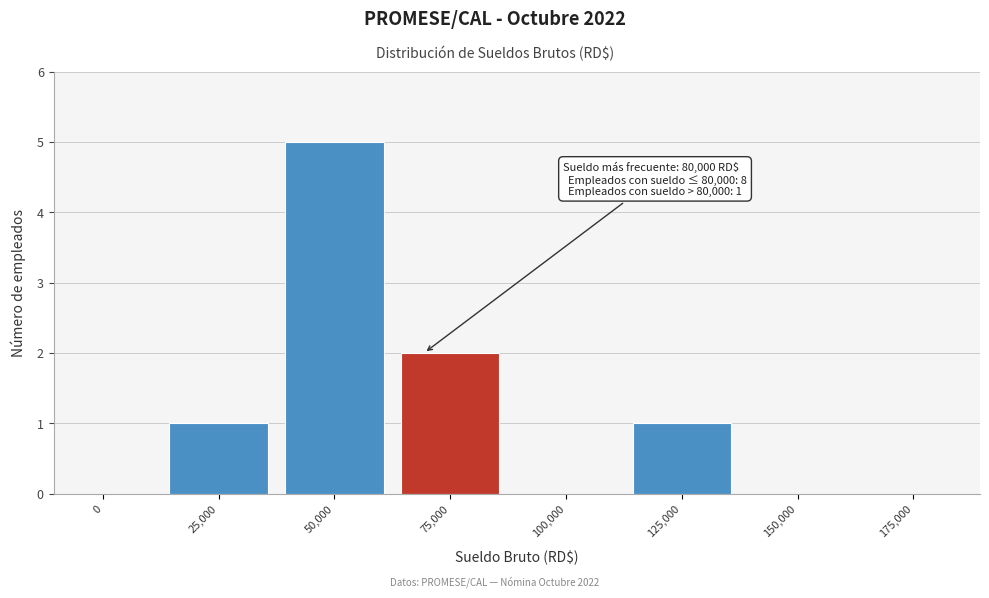

Reading left to right, what are all the values shown in this chart?

0=0	25,000=1	50,000=5	75,000=2	100,000=0	125,000=1	150,000=0	175,000=0